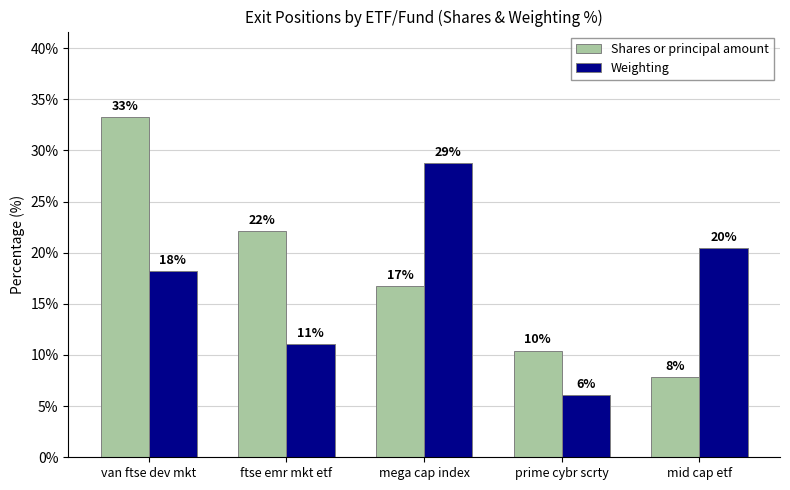

The Shares or principal amount series shows 33.3 at van ftse dev mkt. True or false?

True